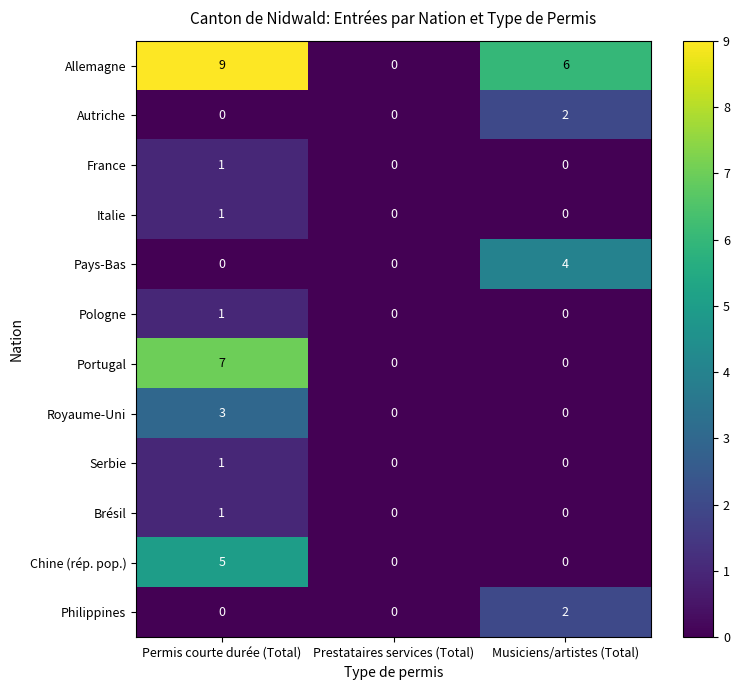

How many data points does each series have?

3